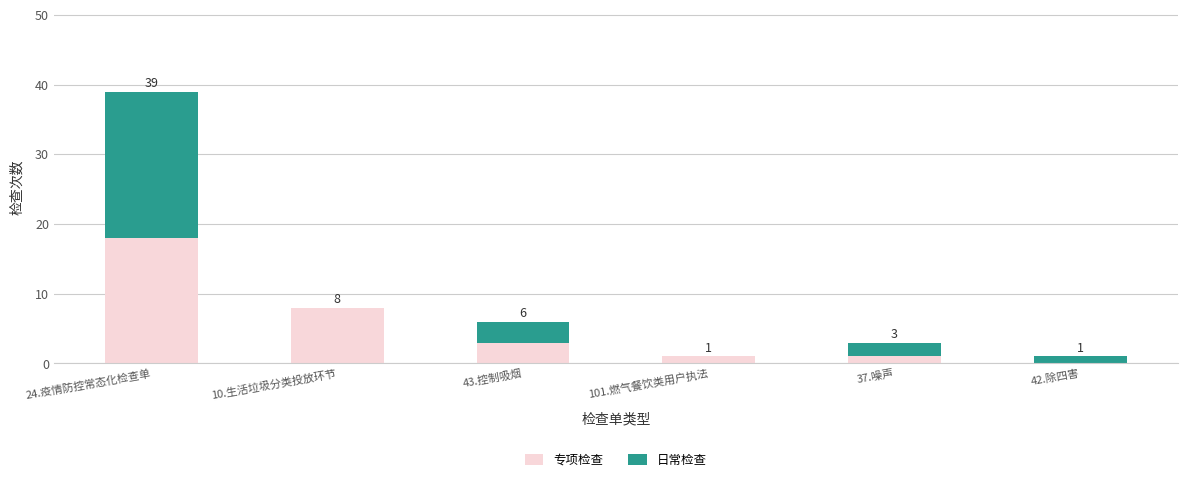

Count the number of categories in the chart.

6